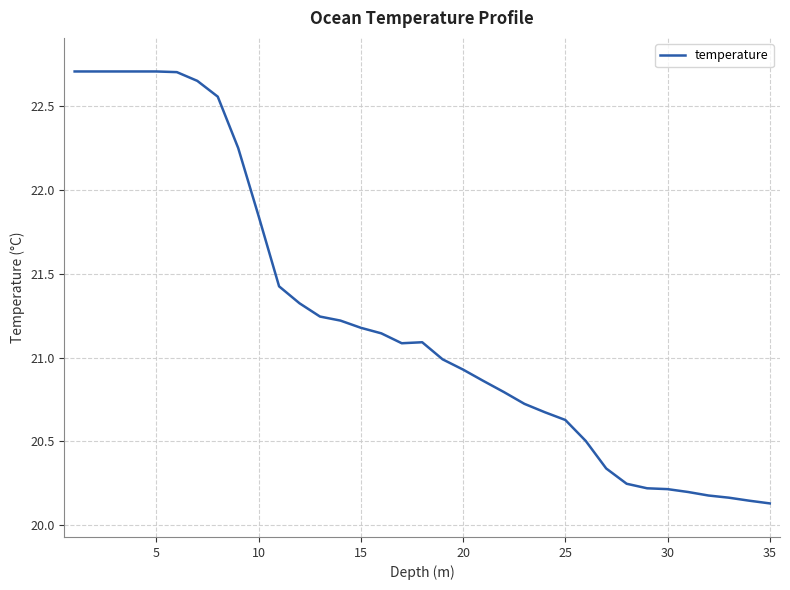

What is the greatest value displayed?

22.7